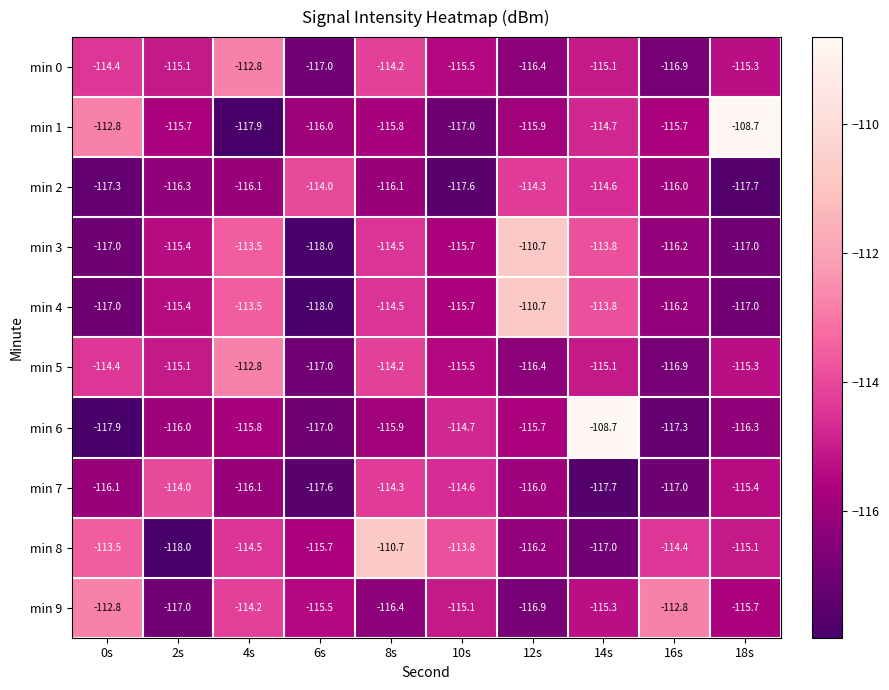

Which category has the highest value in the min 4 series?

12s